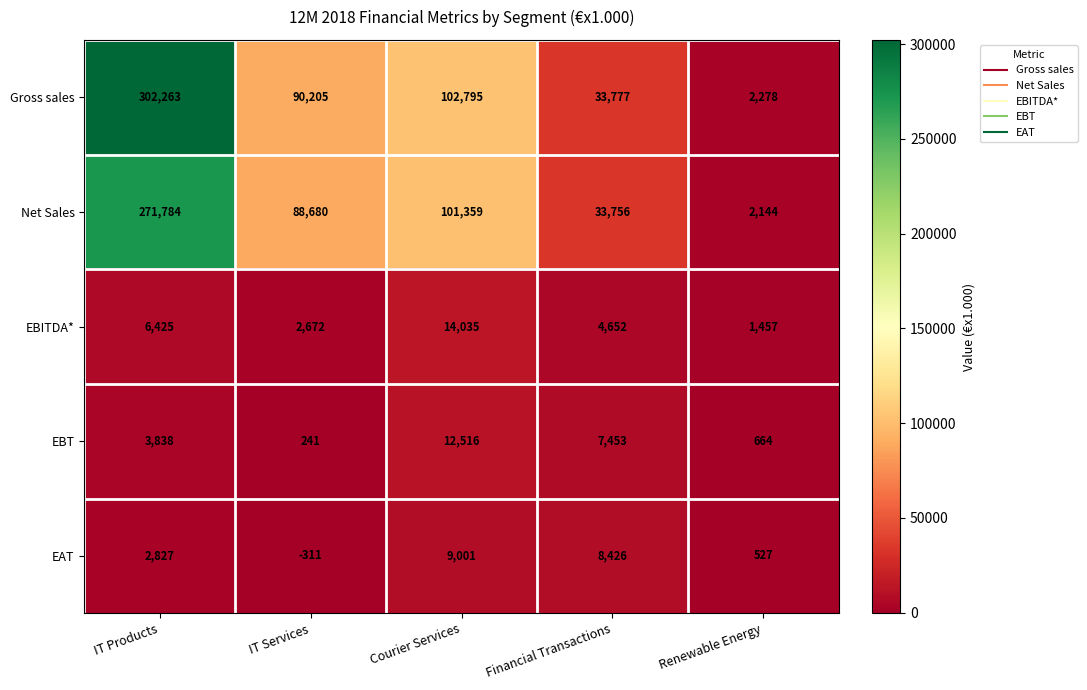

The EBT series shows 881 at Renewable Energy. True or false?

False